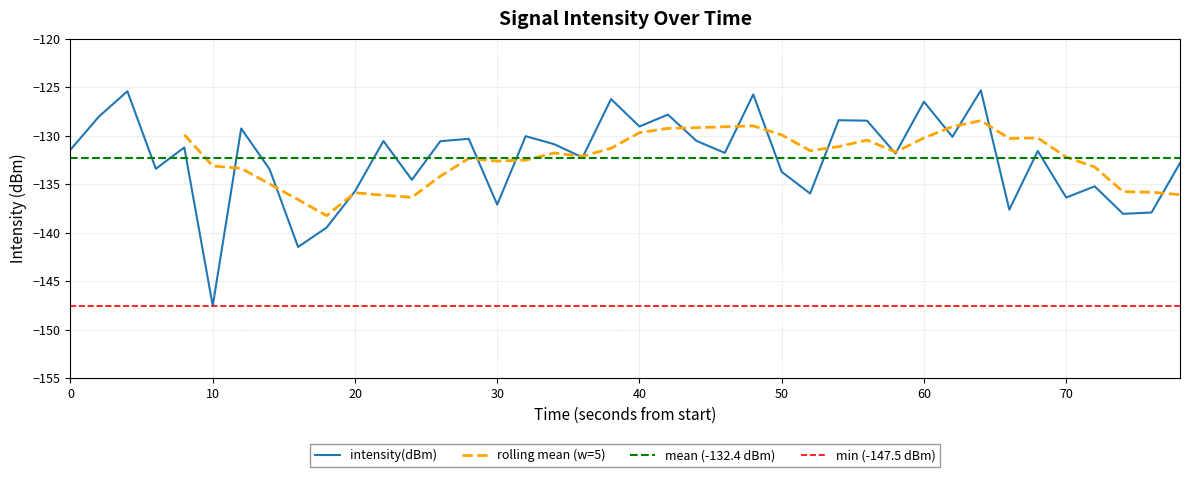

At which label does intensity(dBm) reach its minimum?

10